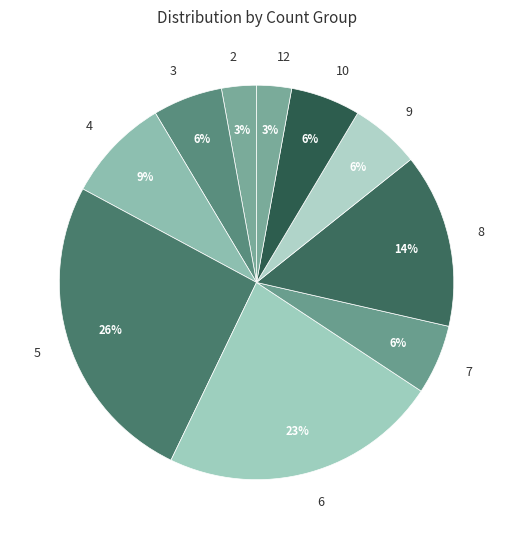

Is the sum of 8 and 6 greater than half?

No